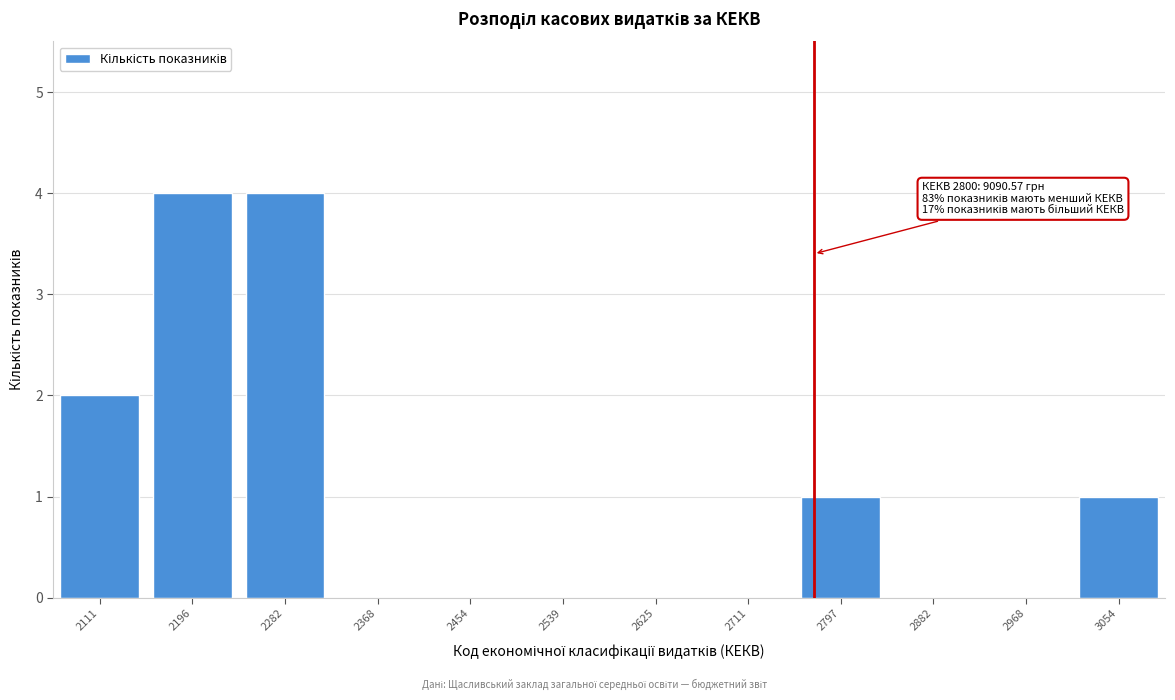

Reading right to left, transcribe all the data shown in this chart.

3054=1	2968=0	2882=0	2797=1	2711=0	2625=0	2539=0	2454=0	2368=0	2282=4	2196=4	2111=2